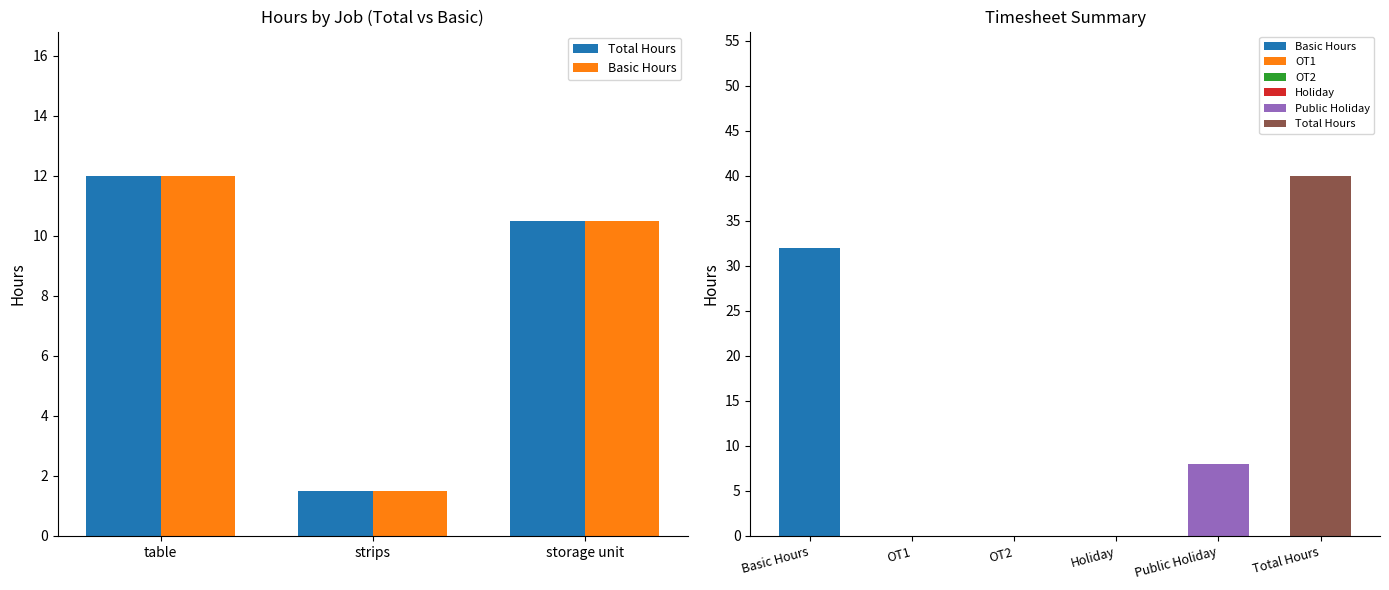

True or false: Basic Hours has a value of 2.1 at strips.

False